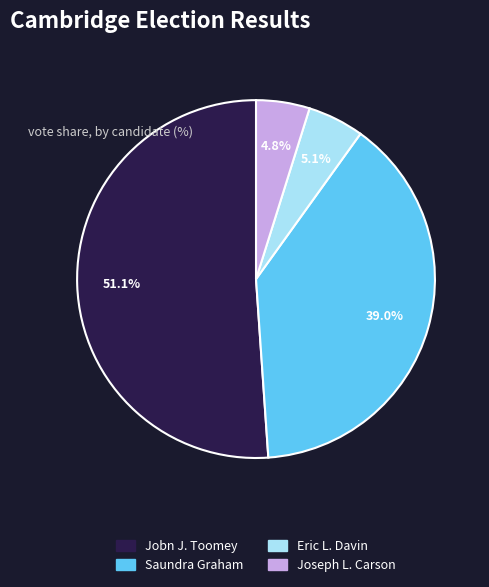

Does any single category account for the majority?

Yes